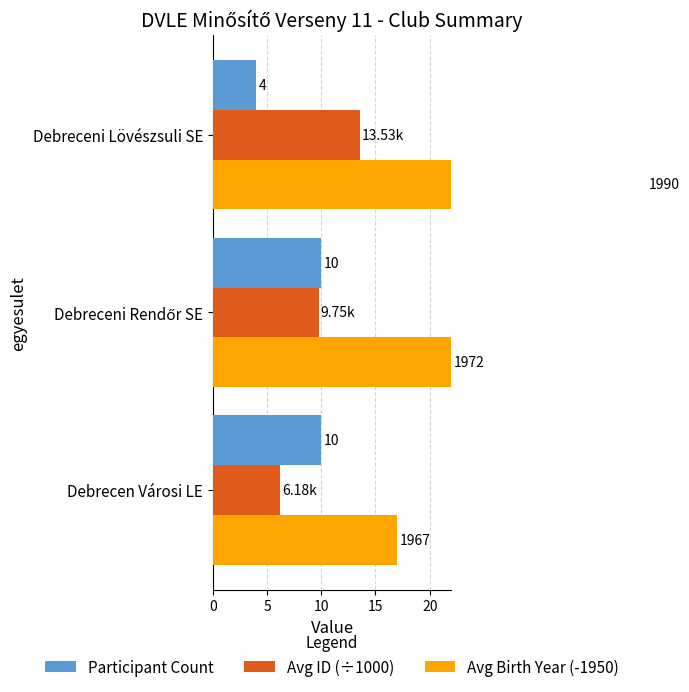

At how many categories does at least one series exceed 33?

1